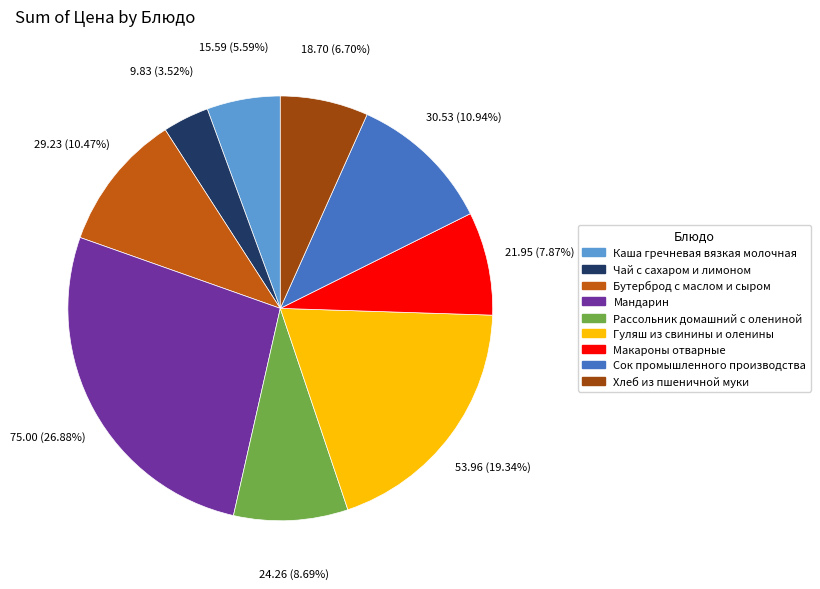

Approximately how many times larger is the value at Бутерброд с маслом и сыром compared to Хлеб из пшеничной муки?

1.6